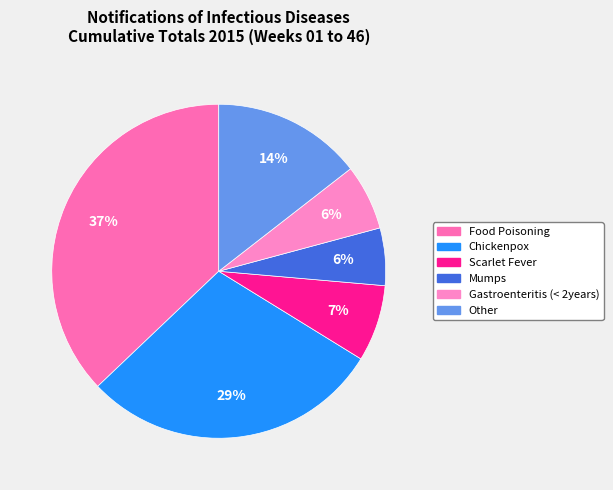

Which category has the smallest portion of the pie?

Mumps